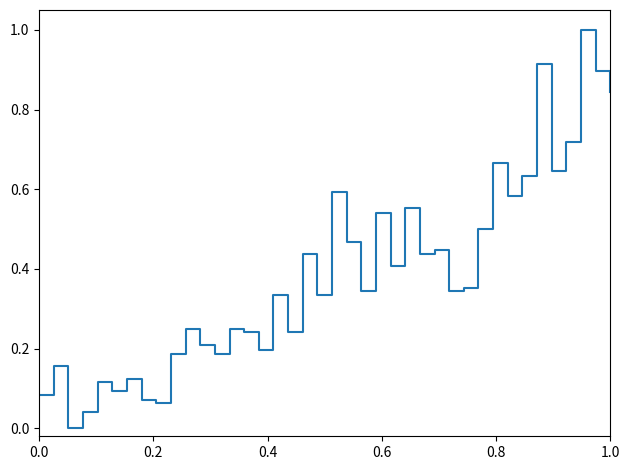

What is the difference between the maximum and minimum values?

1.0